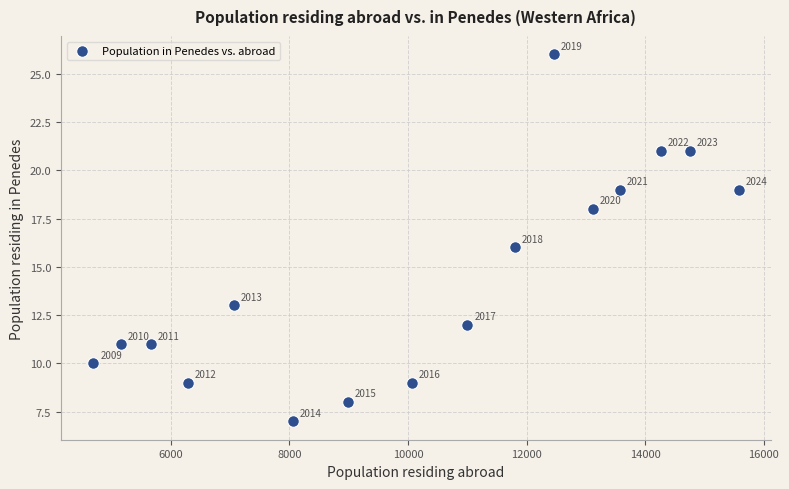

What is the range of X values (max minus min)?

10881